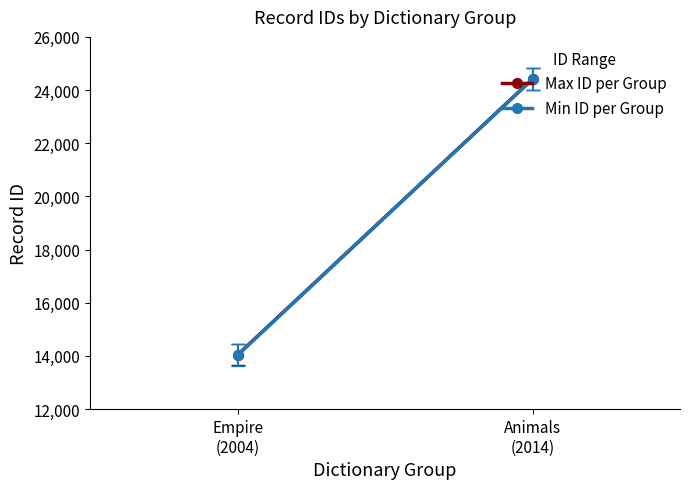

What position from the right is Animals
(2014)?

1